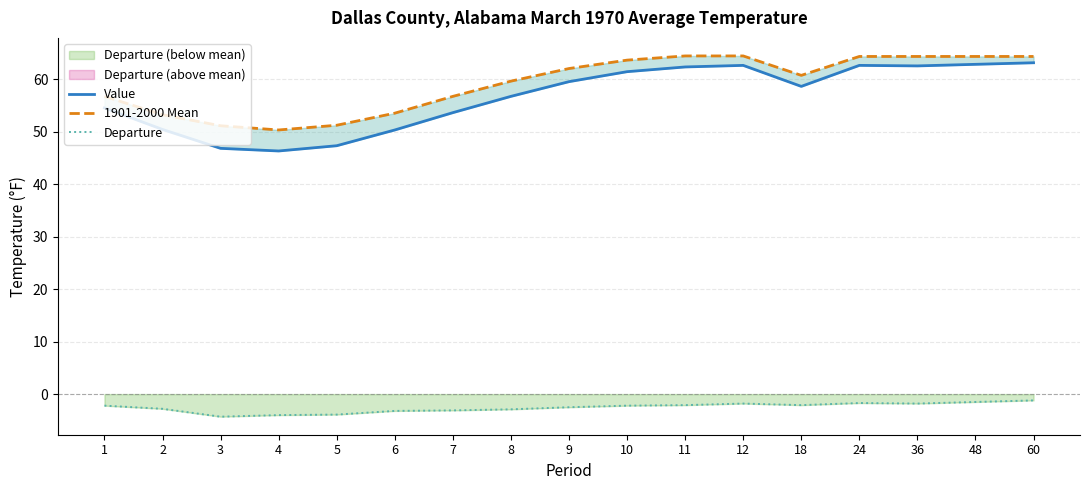

Which label corresponds to the largest value in the chart?

11